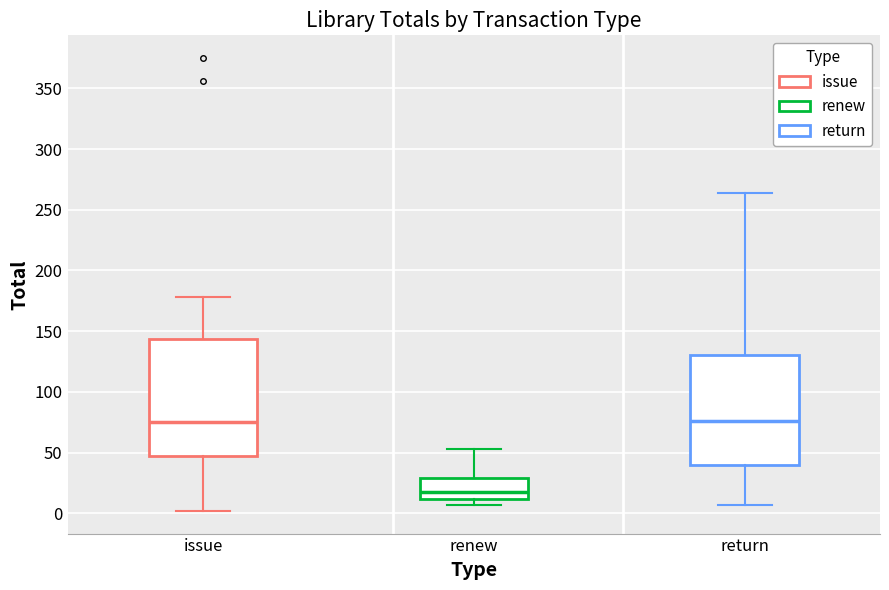

Where does the upper whisker of the box for renew end on the y-axis? The values are not printed on the chart, so give them approximately, as read against the axis.

55